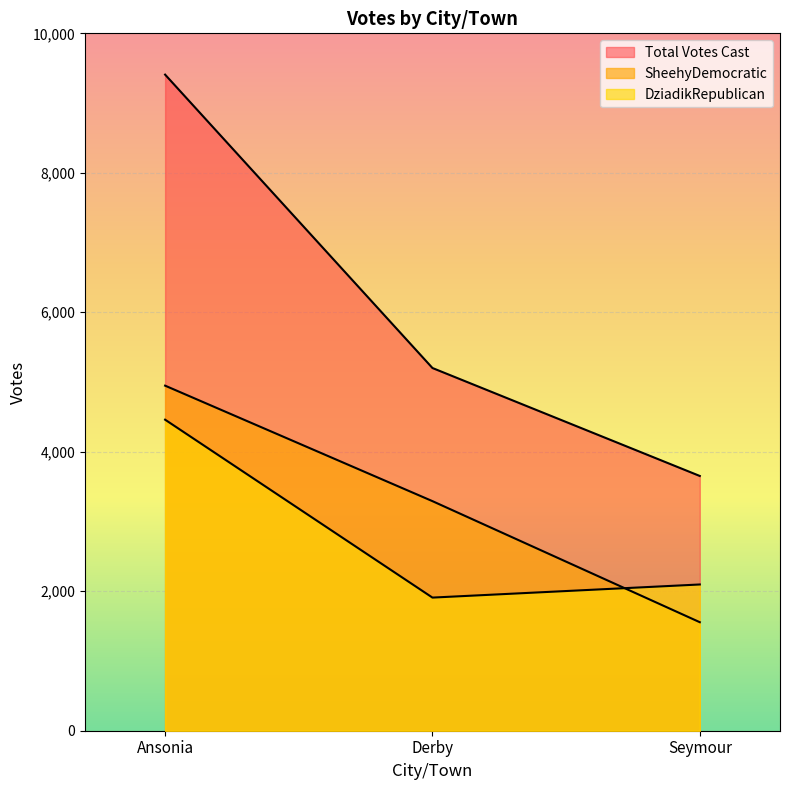

Read the SheehyDemocratic value at Ansonia.

4948